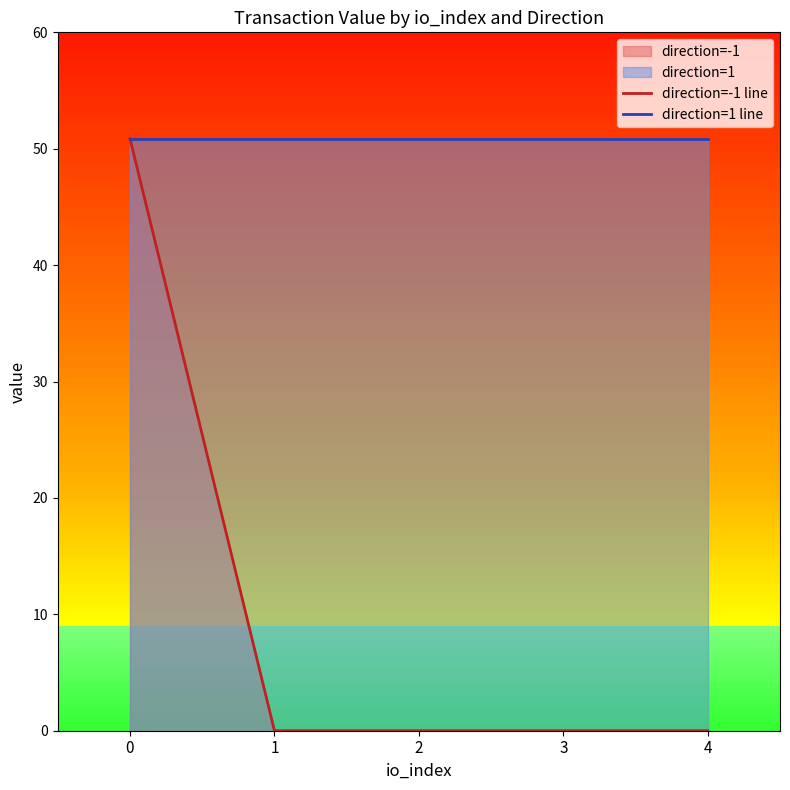

What is the average value of the direction=1 line series?

50.9